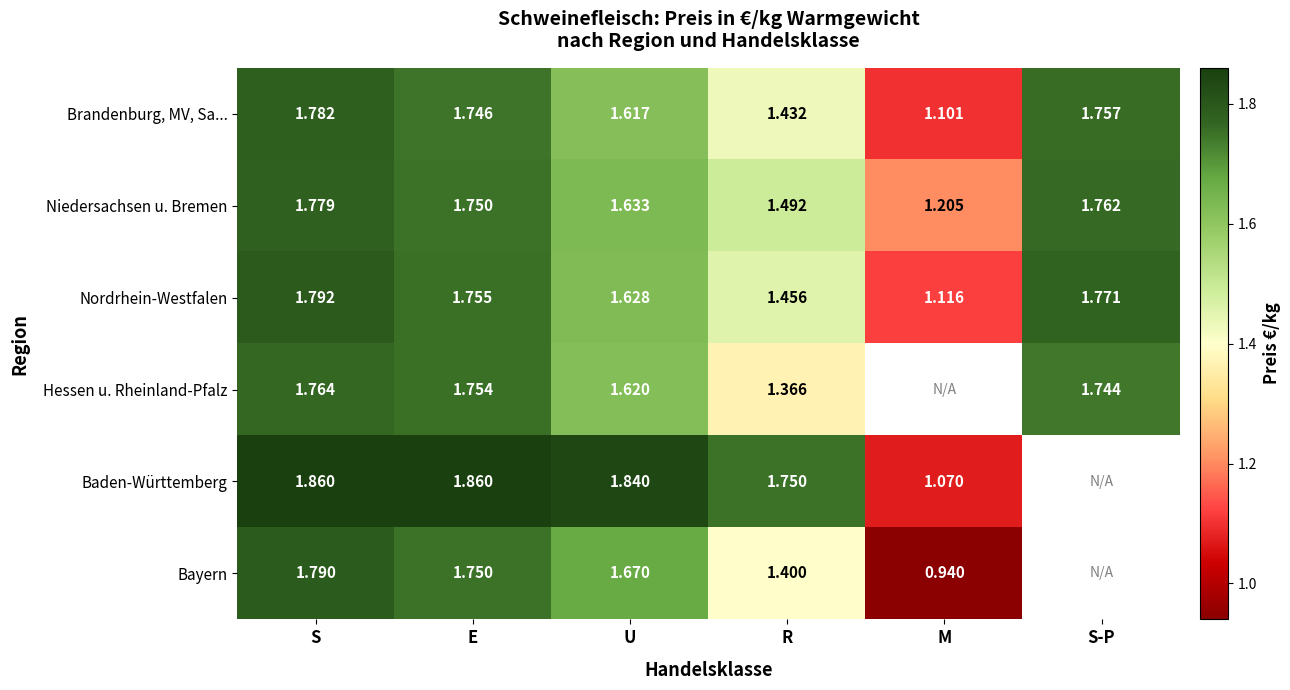

Which label corresponds to the smallest value in the chart?

M